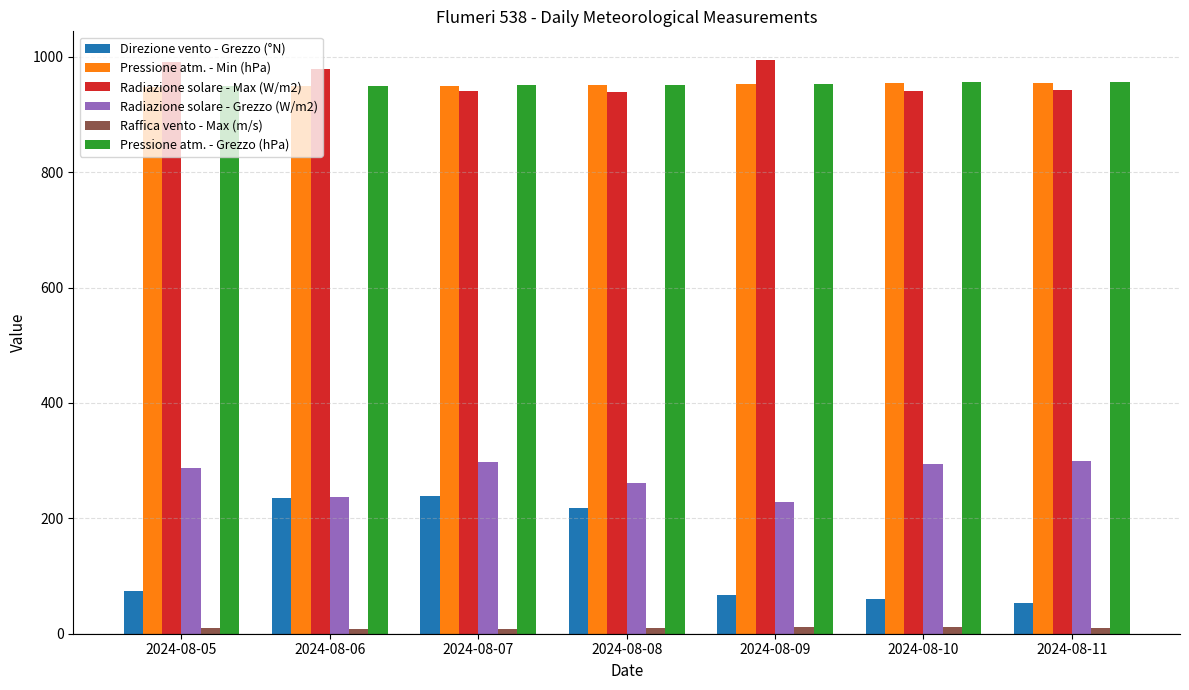

At how many categories does at least one series exceed 116?

7